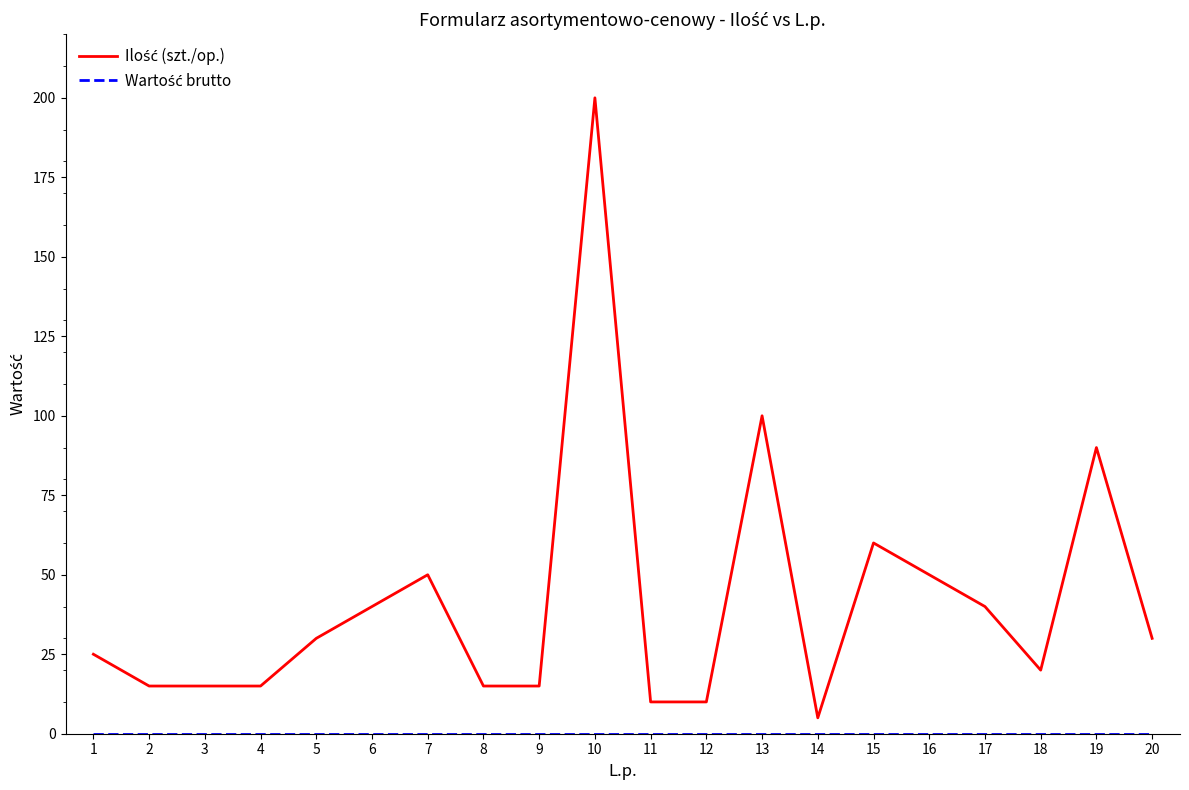

At which category is the sum across all series the highest?

10